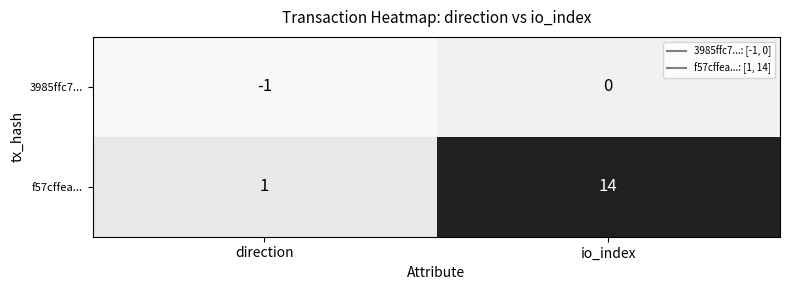

Is it true that 3985ffc7... equals -1 at direction?

True